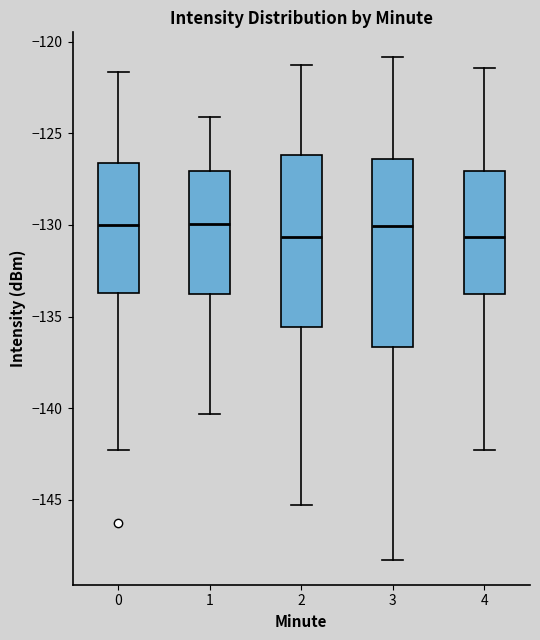

Where does the median line of the box at x = 4 sit on the y-axis? The values are not printed on the chart, so give them approximately, as read against the axis.

-130.5